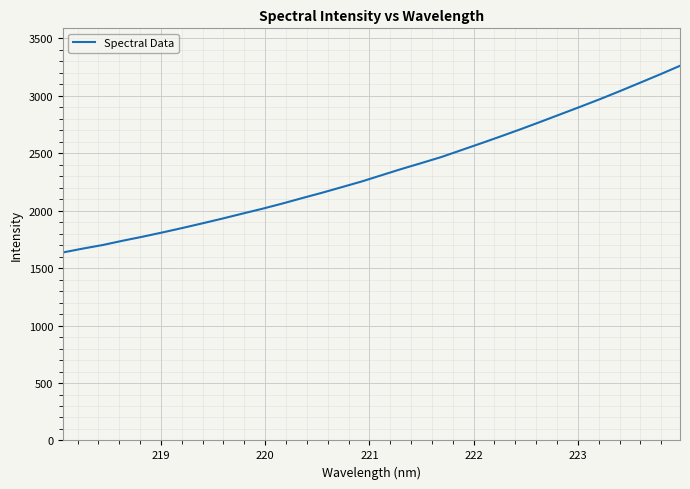

What is the minimum value shown in the chart?

1636.8